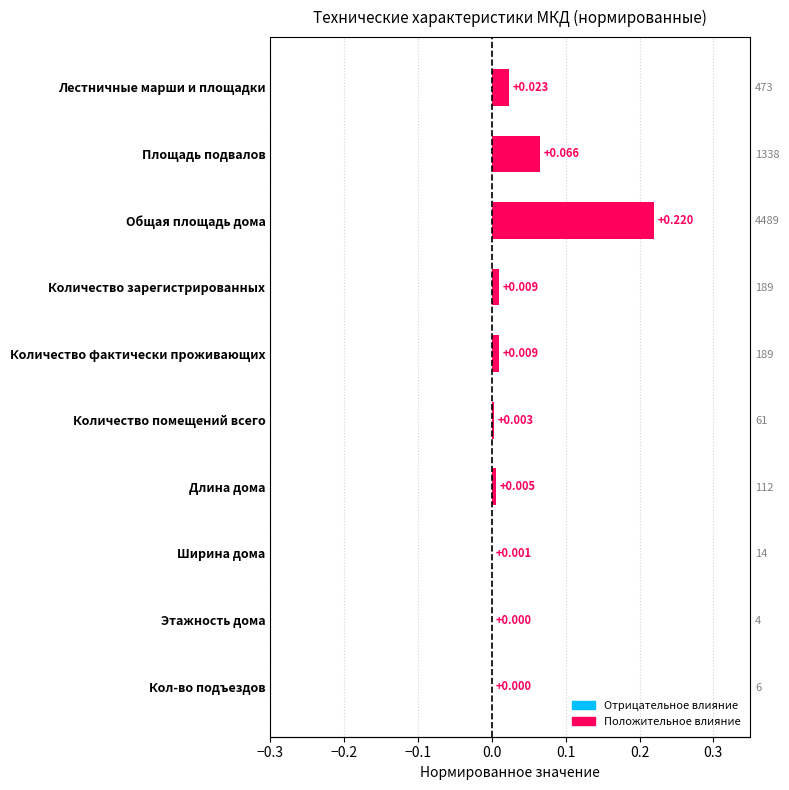

Between Количество фактически проживающих and Этажность дома, which is larger?

Количество фактически проживающих